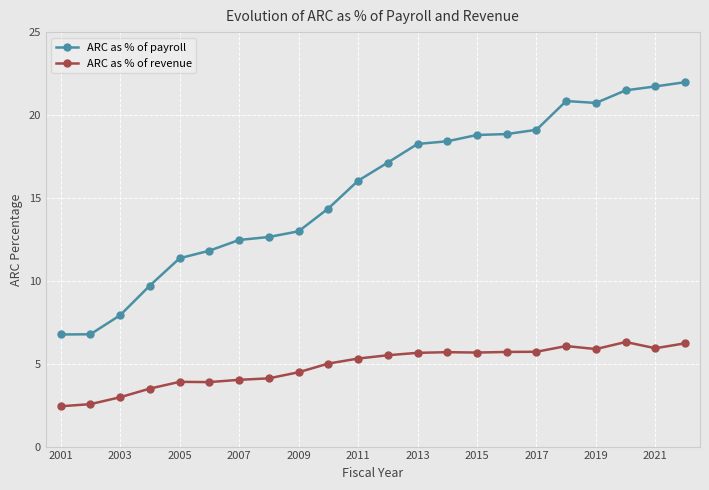

How many lines are shown in the chart?

2